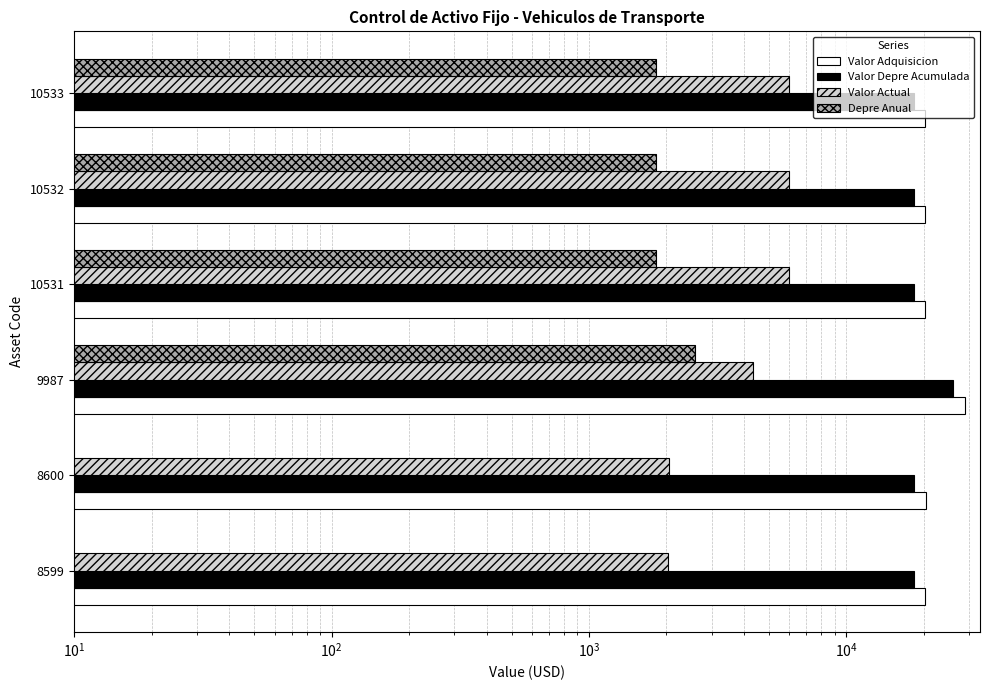

Between 9987 and 10532, which series saw the biggest shift?

Valor Adquisicion